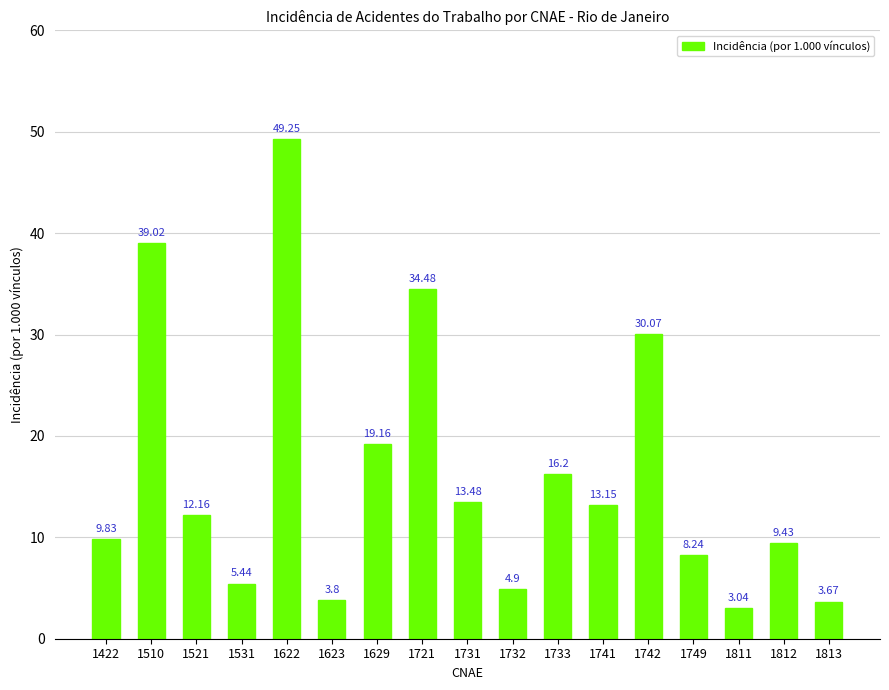

Does the chart contain stacked bars?

No